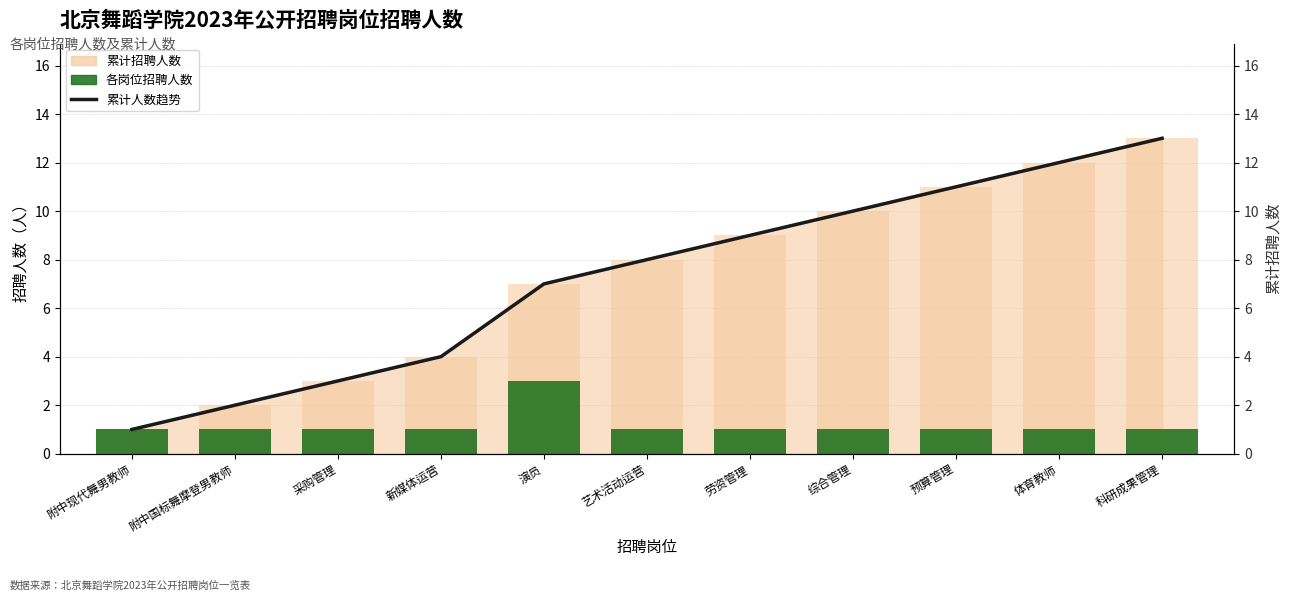

What is the spread (max minus min) of values at 科研成果管理?

12